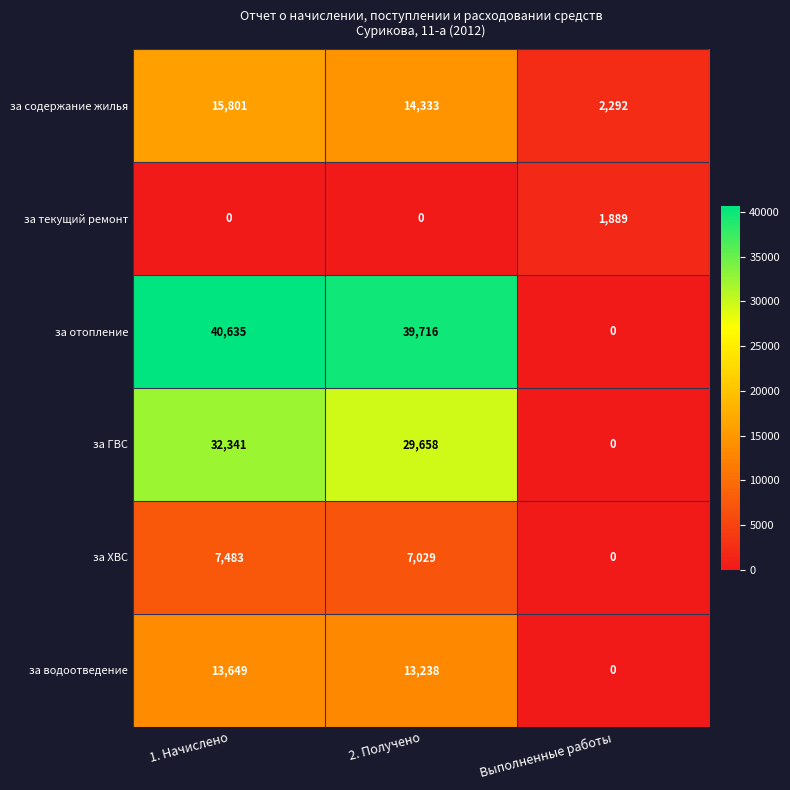

Which series has the widest spread of values?

за отопление